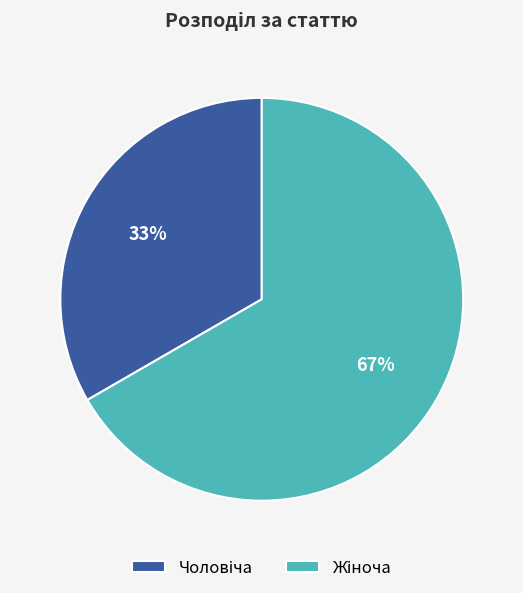

To the nearest percent, what is the average slice percentage?

50%